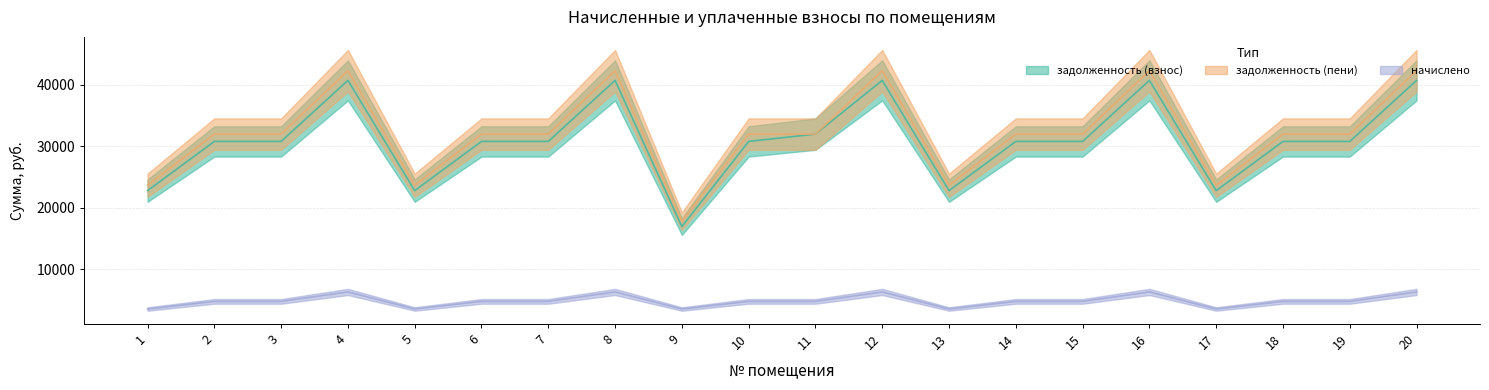

Is it true that начислено equals 6297.6 at 20?

True